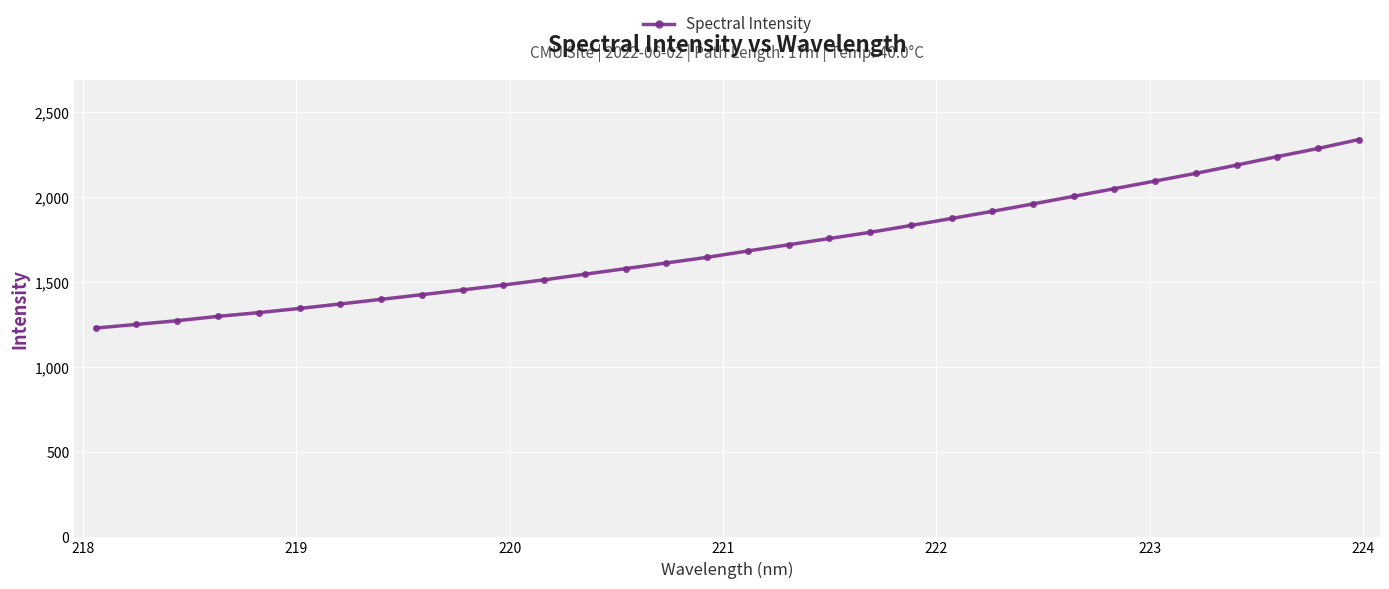

What is the smallest value displayed?

1231.9